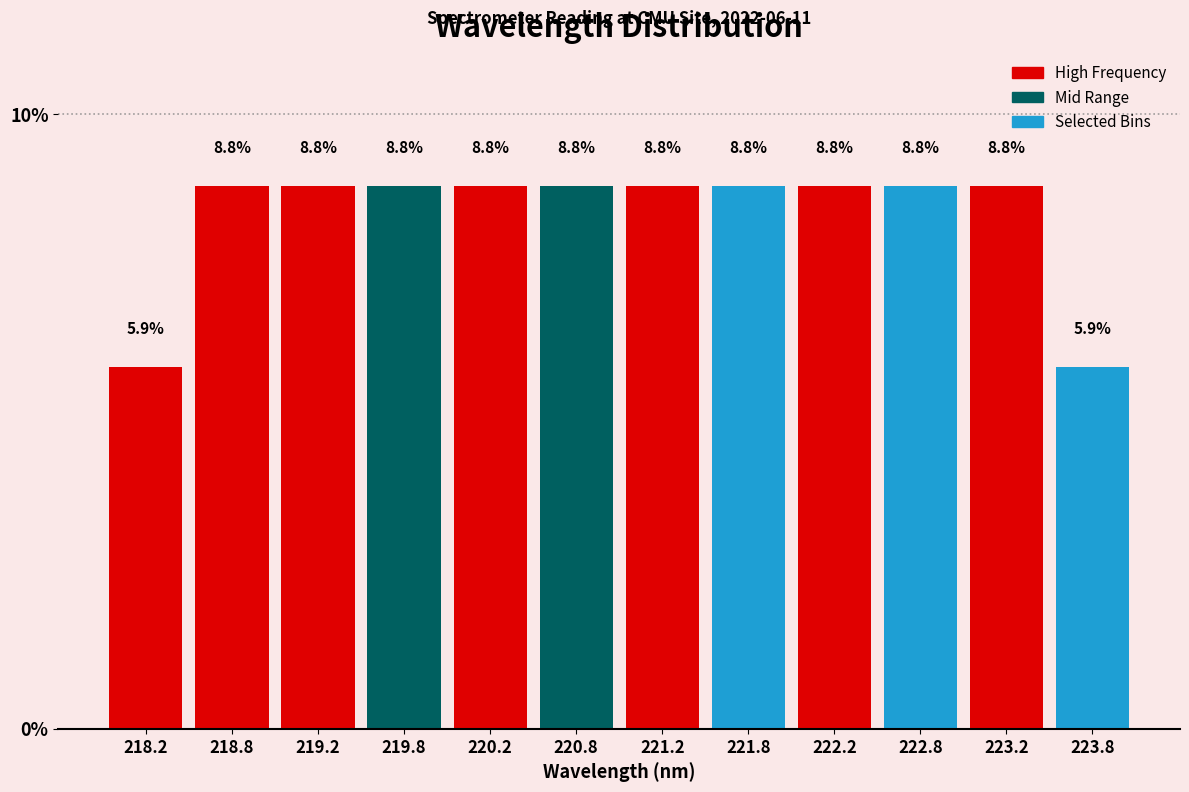

Reading left to right, what are all the values shown in this chart?

5.9	8.8	8.8	8.8	8.8	8.8	8.8	8.8	8.8	8.8	8.8	5.9